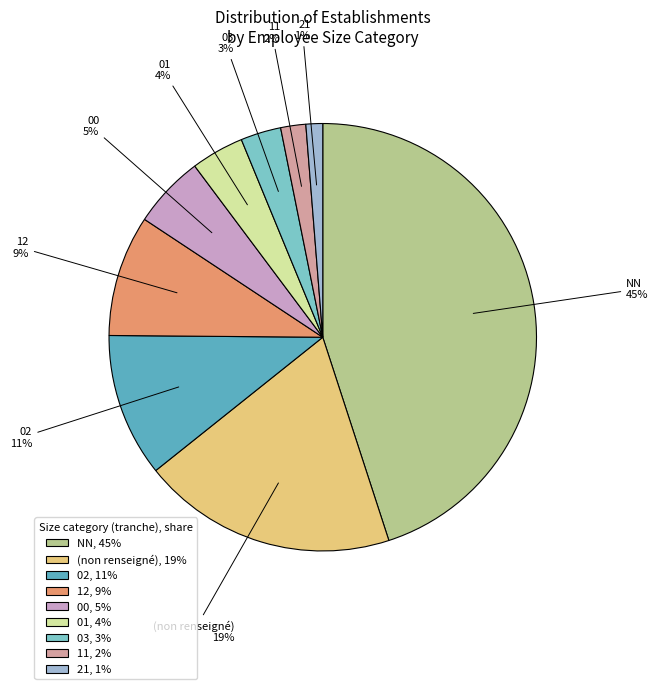

Is there any slice that represents more than half of the pie?

No